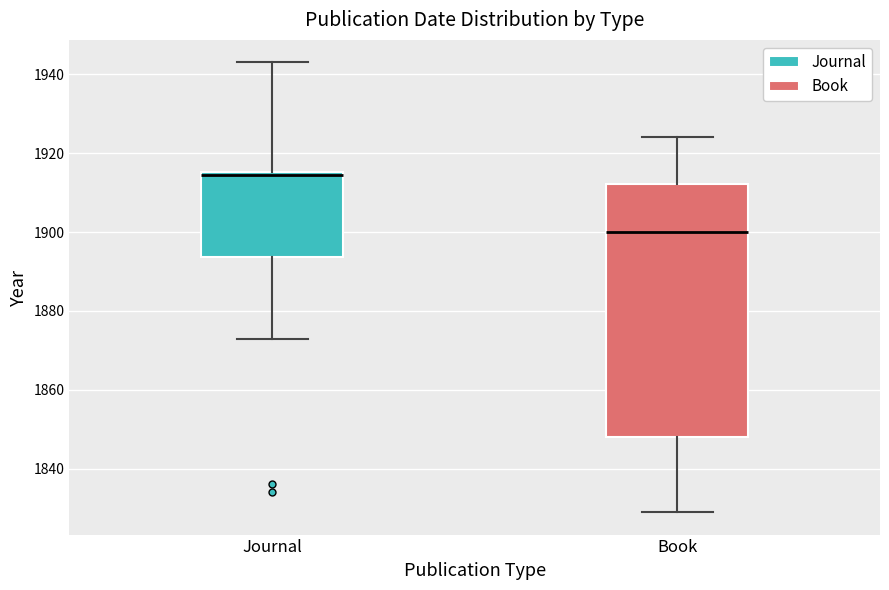

Reading left to right, transcribe this box plot: for each box, give where its median line is, the range the box spans, and where its two whiskers end, as read against the y-axis. The values are not printed on the chart, so give them approximately, as read against the axis.

Journal: median 1914, box 1894 to 1916, whiskers 1874 to 1944
Book: median 1900, box 1848 to 1912, whiskers 1830 to 1924